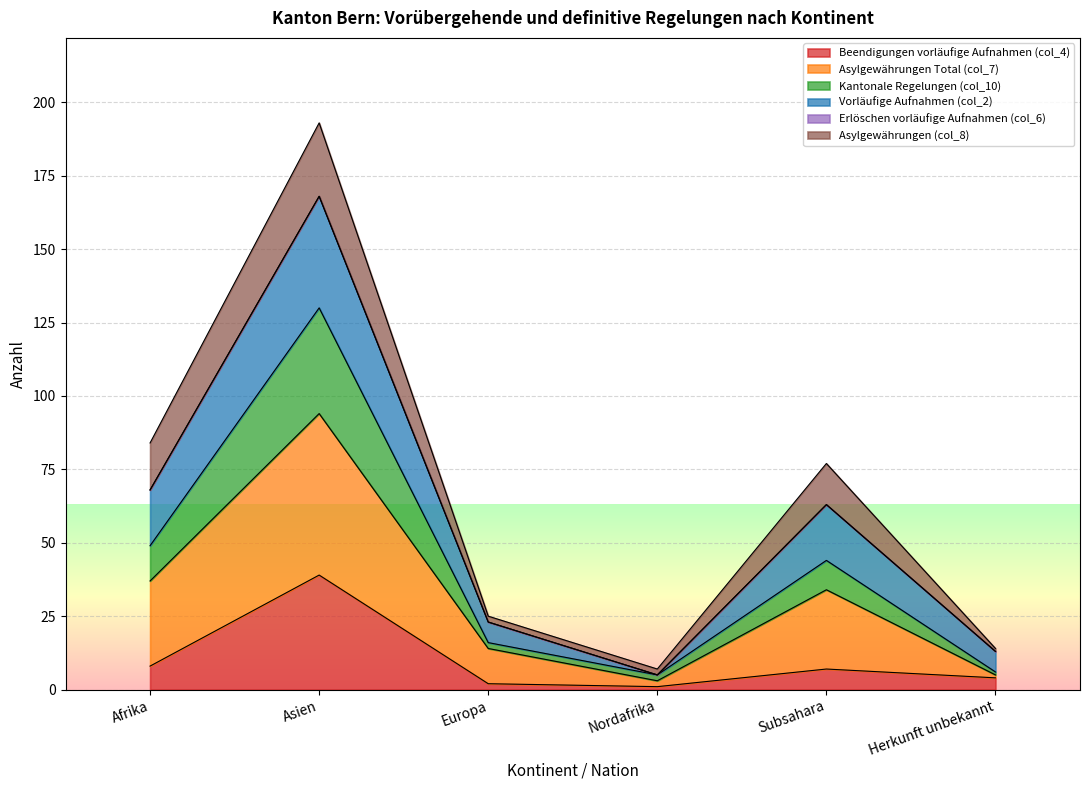

True or false: Vorläufige Aufnahmen (col_2) and Kantonale Regelungen (col_10) intersect in this chart.

False